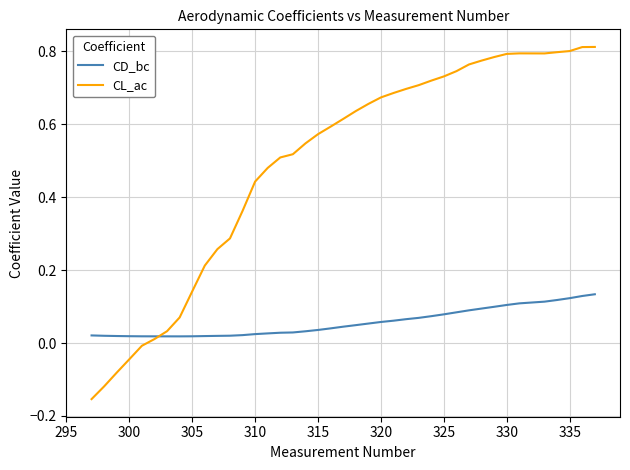

Rank the series by their average value, from lowest to highest.

CD_bc, CL_ac